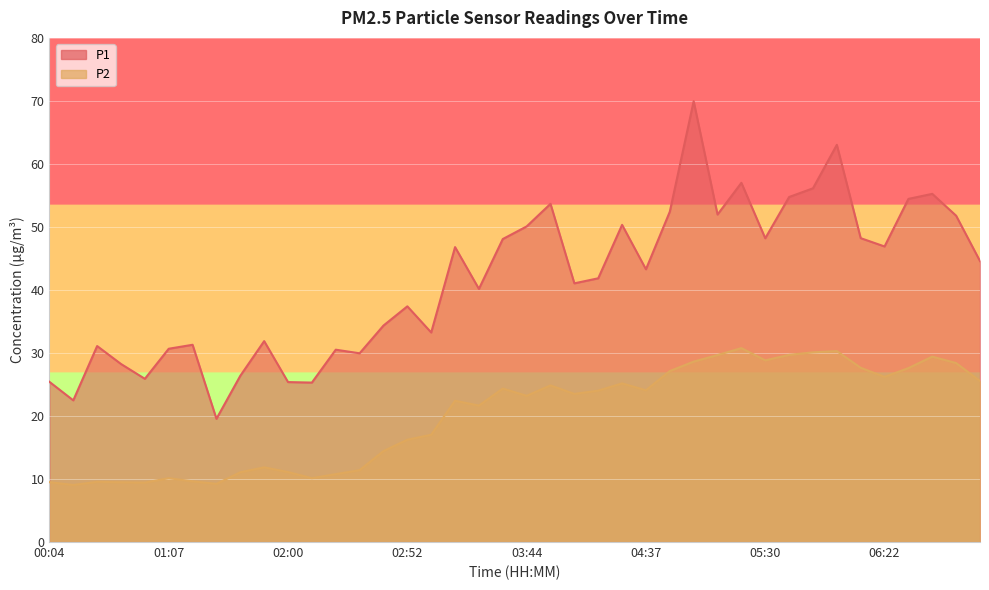

True or false: P2 has more than 2 points higher than both neighbors.

True